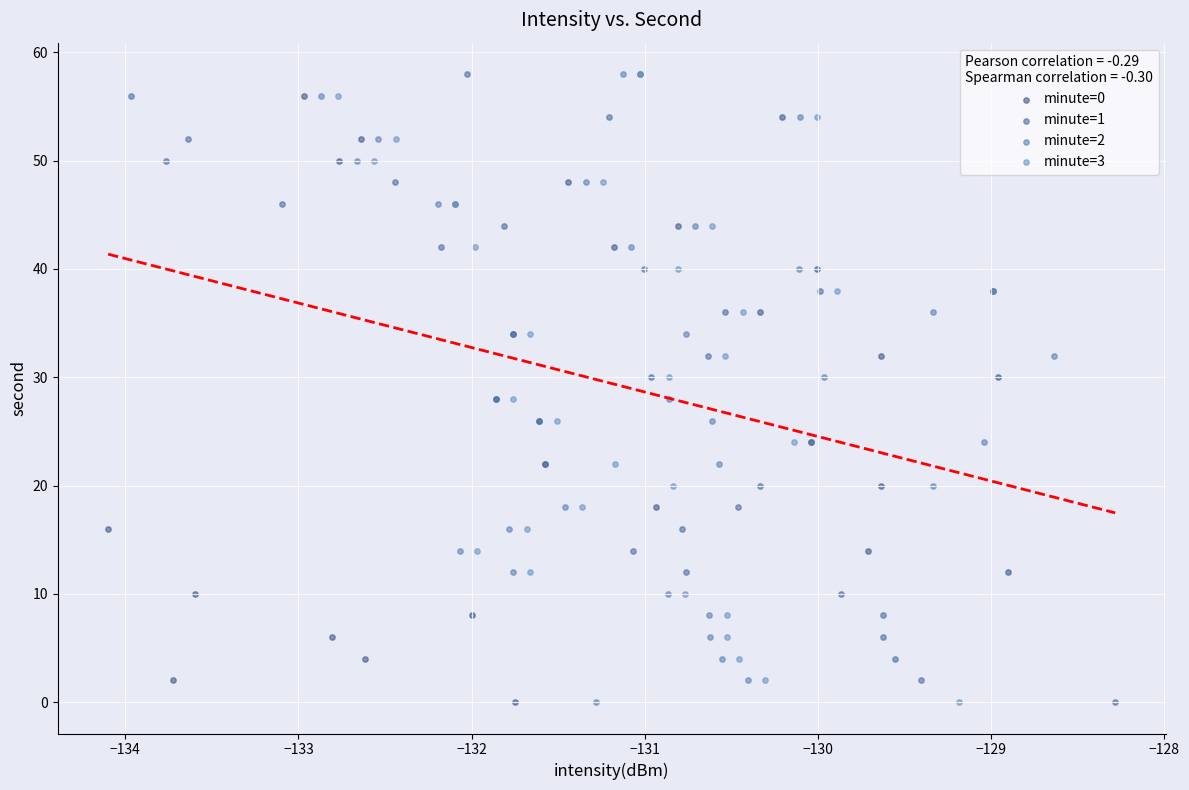

What are all the series names shown in the legend?

minute=0, minute=1, minute=2, minute=3